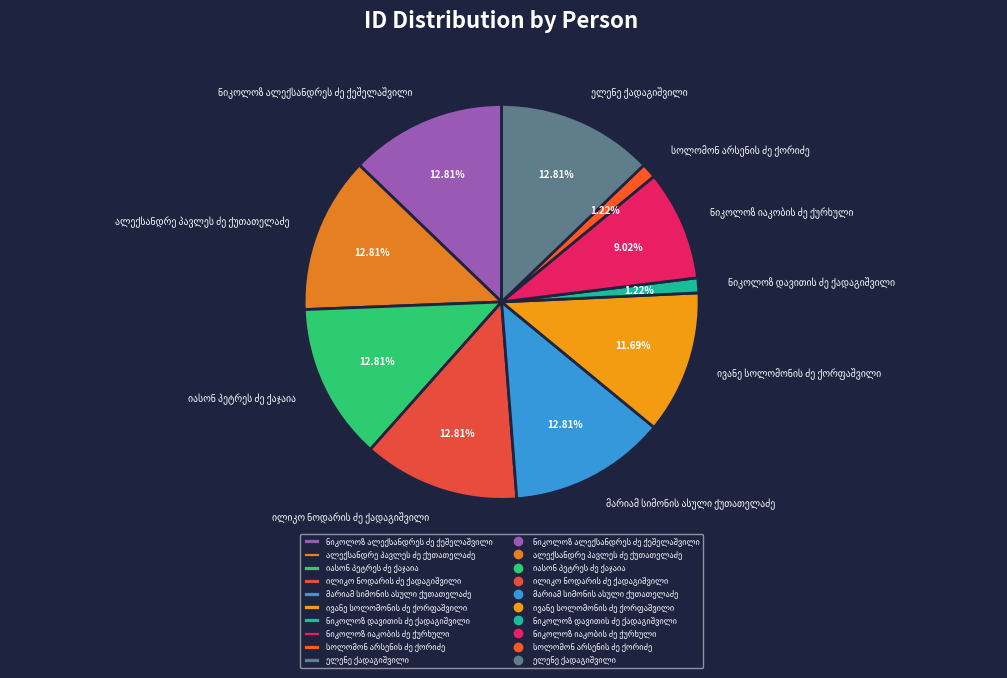

Is there a majority slice in this chart?

No